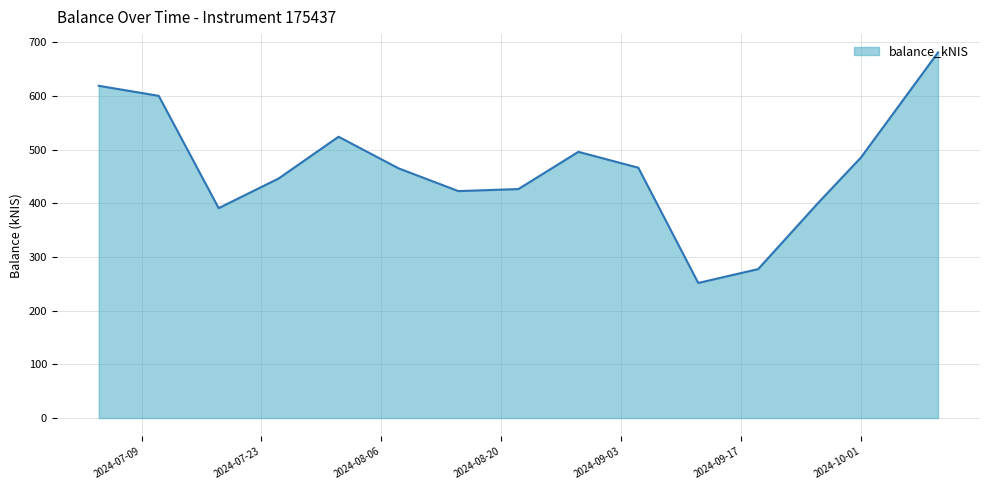

What is the greatest value displayed?

680.9